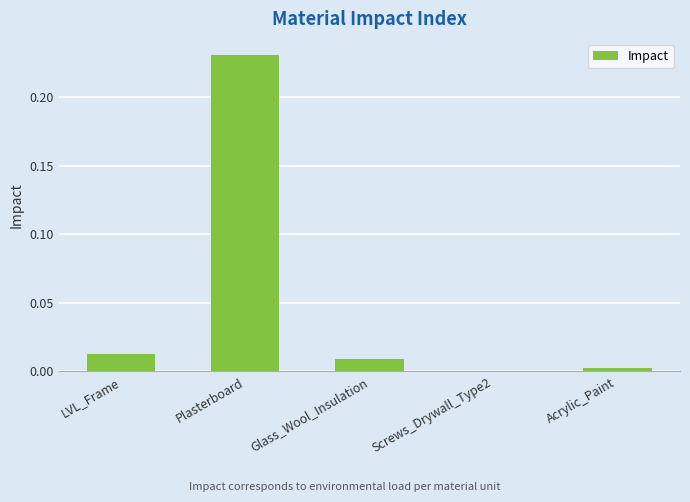

Between Screws_Drywall_Type2 and Plasterboard, which is larger?

Plasterboard